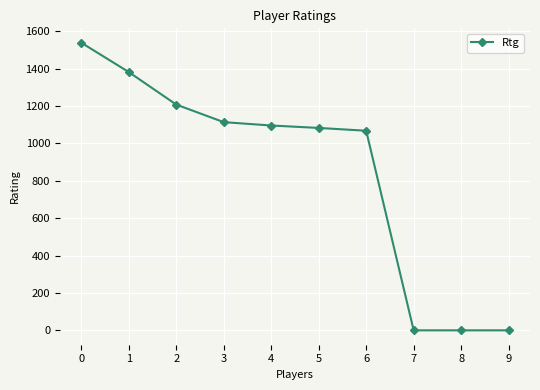

Reading right to left, list all the values displayed in this chart.

0	0	0	1068	1083	1096	1114	1208	1382	1539